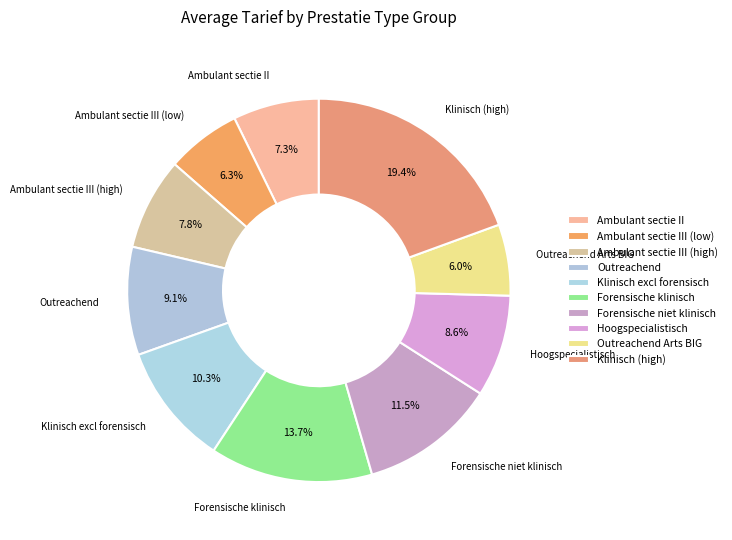

How many segments does this pie chart have?

10